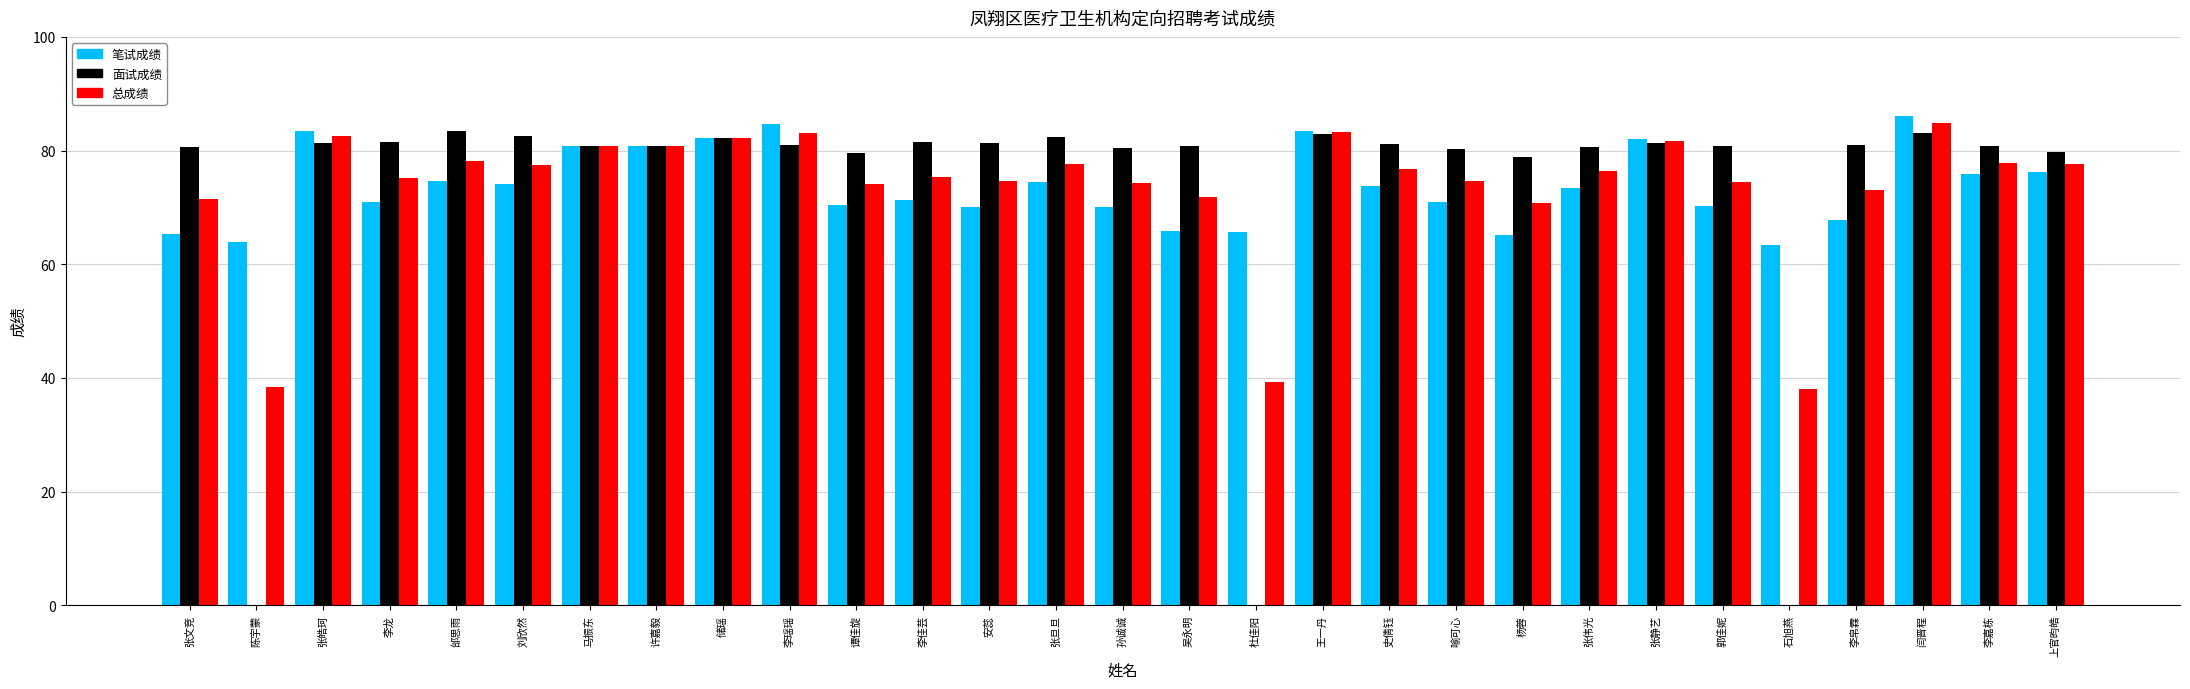

At which category is the sum across all series the highest?

闫晋程